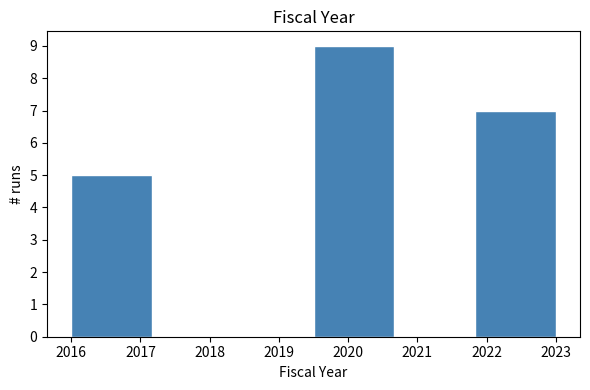

Over which range of the x-axis is the bar tallest?

2019.5 to 2020.7